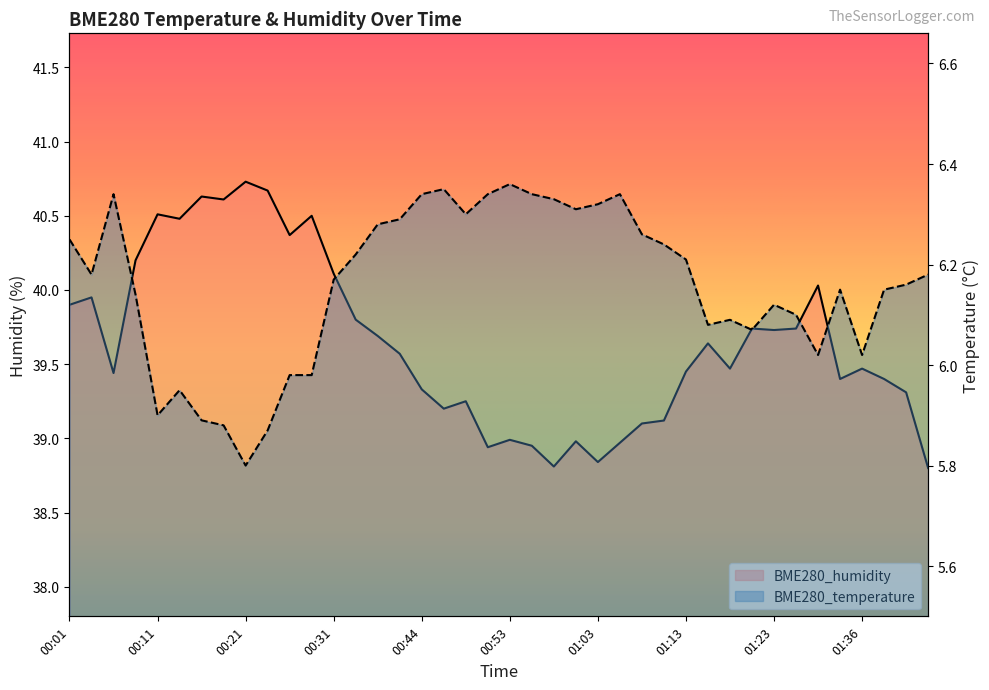

What is the value of the BME280_temperature point at the 20th from the left?

6.3